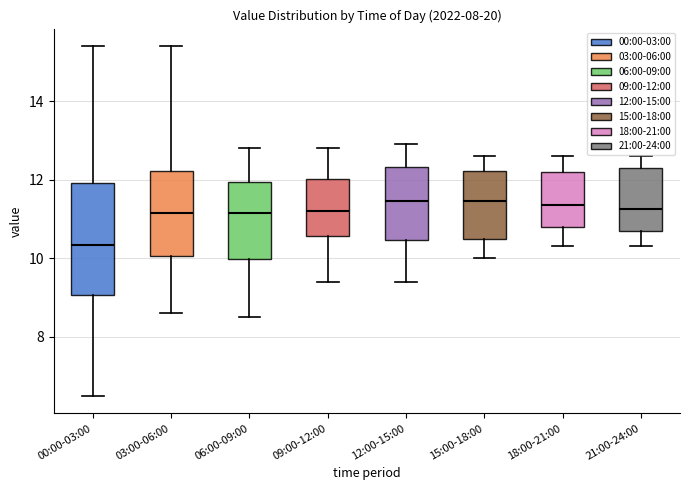

Where is the lower edge of the box for 21:00-24:00 on the y-axis? The values are not printed on the chart, so give them approximately, as read against the axis.

10.8